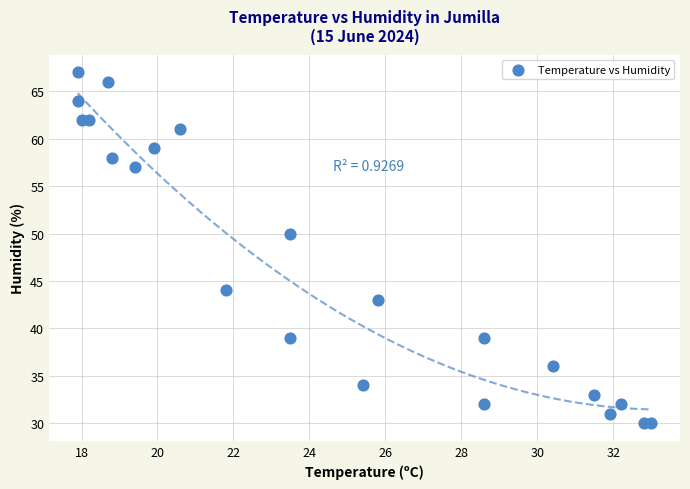

What Y value in the scatter plot is closest to 48?

50